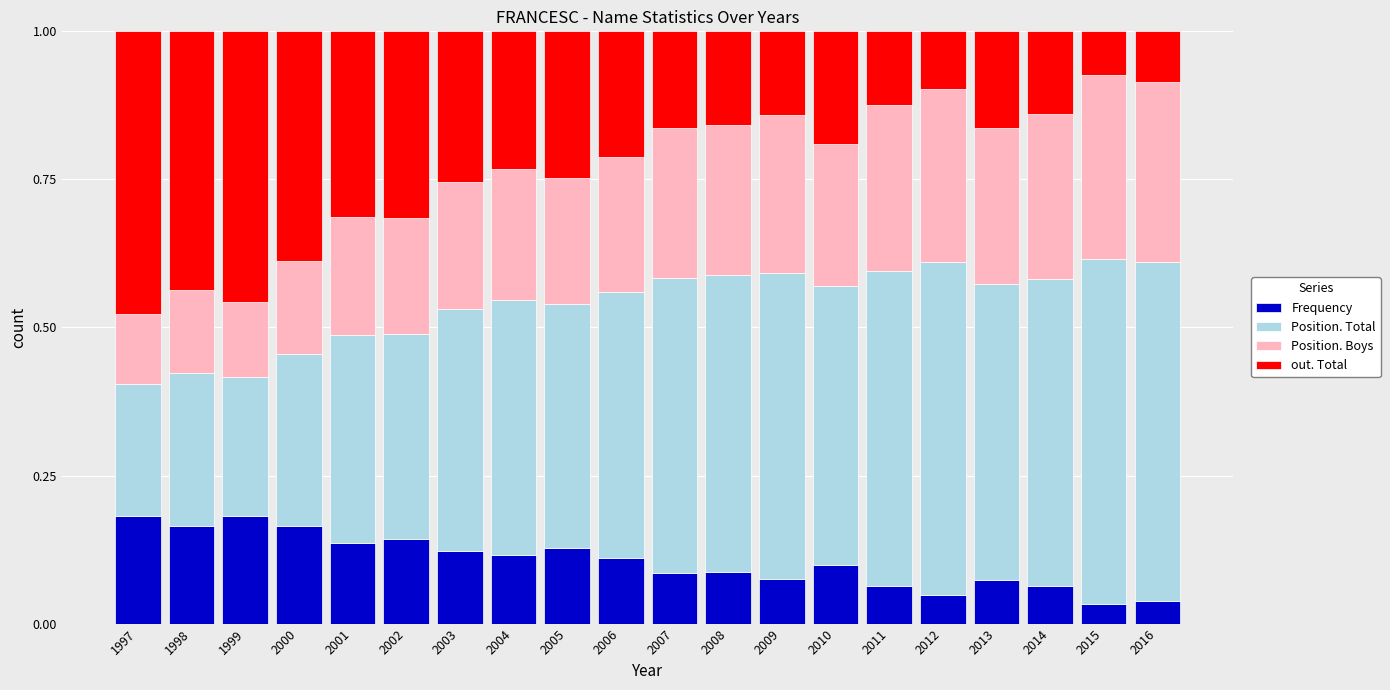

Is it true that Frequency equals 0.0 at 1998?

False